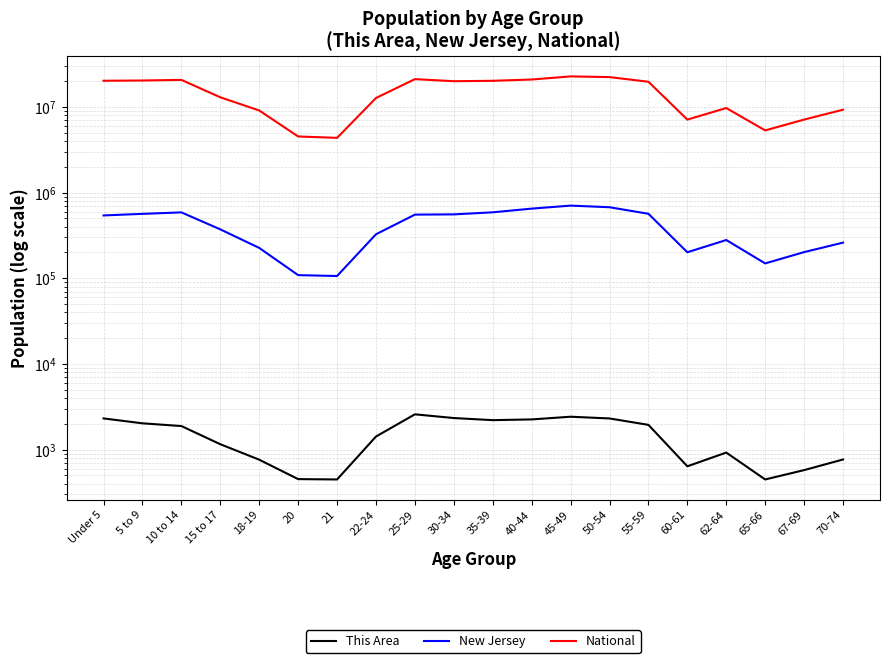

Rank the series at 35-39 from lowest to highest value.

This Area, New Jersey, National